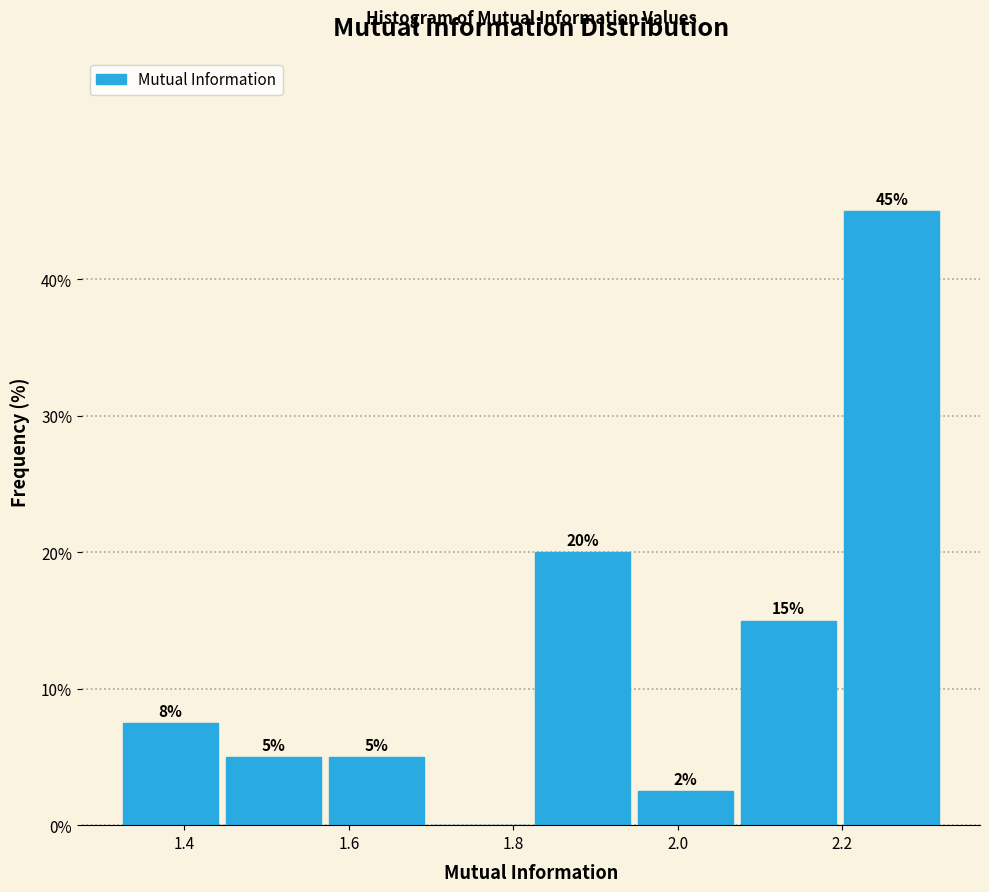

Over which range of the x-axis is the bar tallest?

2.20 to 2.32